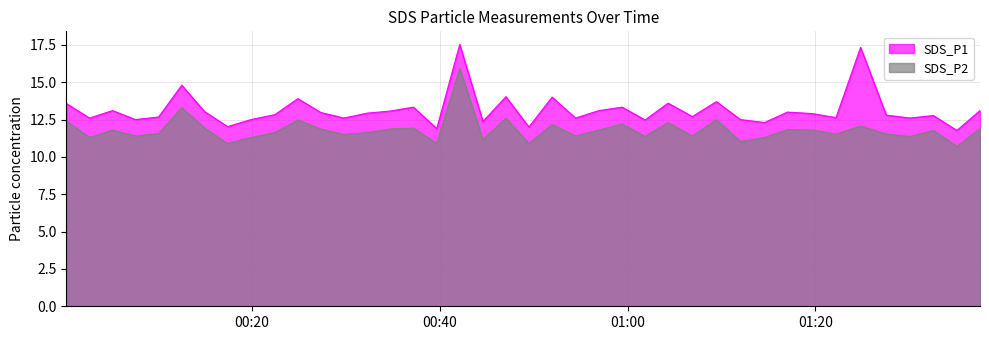

The SDS_P1 series shows 13.9 at 2023/06/22 00:24:54. True or false?

True